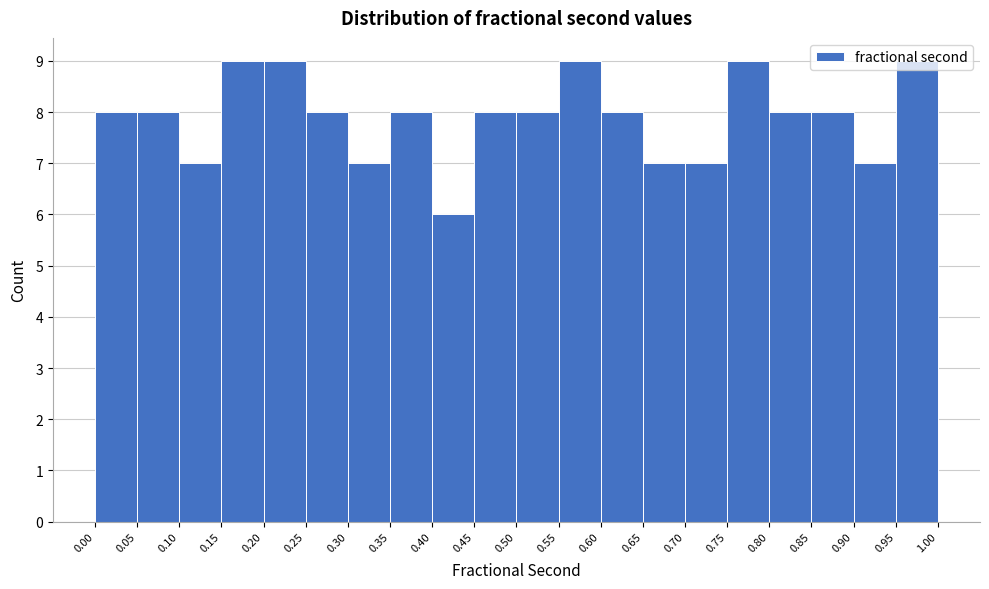

Reading left to right, transcribe this chart: for each bar, give the range it covers on the x-axis and its height. The values are not printed on the chart, so give them approximately, as read against the axis.

0.00 to 0.05: 8
0.05 to 0.10: 8
0.10 to 0.15: 7
0.15 to 0.20: 9
0.20 to 0.25: 9
0.25 to 0.30: 8
0.30 to 0.35: 7
0.35 to 0.40: 8
0.40 to 0.45: 6
0.45 to 0.50: 8
0.50 to 0.55: 8
0.55 to 0.60: 9
0.60 to 0.65: 8
0.65 to 0.70: 7
0.70 to 0.75: 7
0.75 to 0.80: 9
0.80 to 0.85: 8
0.85 to 0.90: 8
0.90 to 0.95: 7
0.95 to 1.00: 9